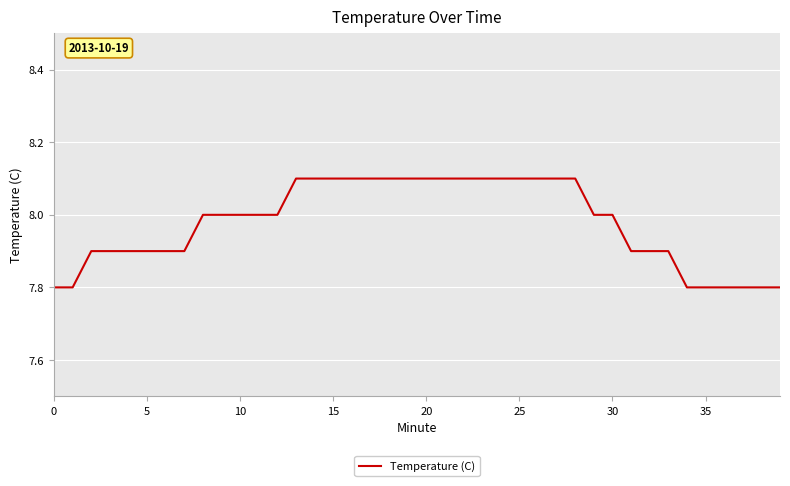

What is the greatest value displayed?

8.1